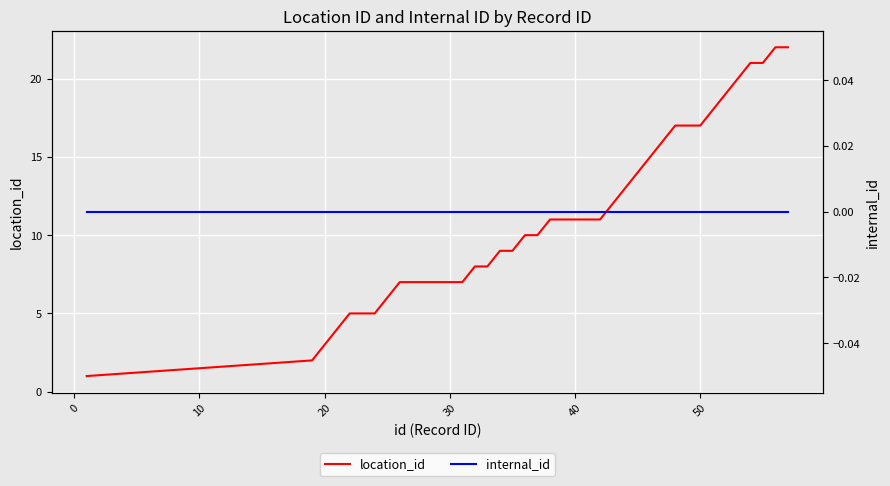

List the series in order of their overall mean, lowest first.

internal_id, location_id